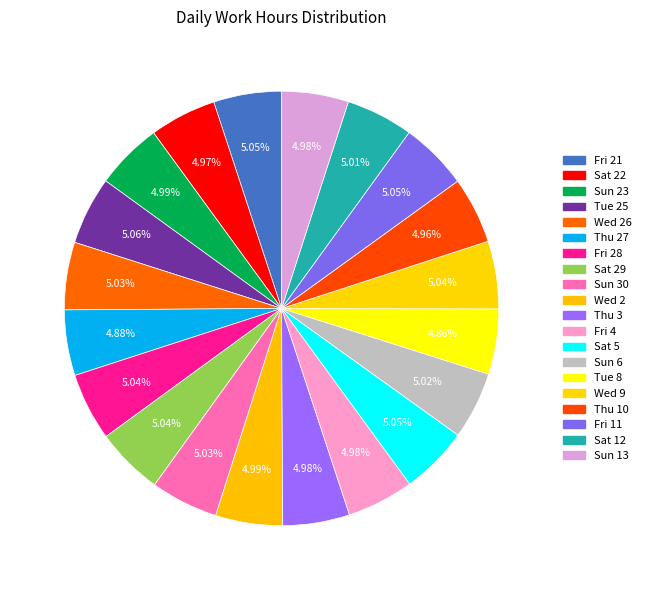

Which slice is the largest?

Tue 25